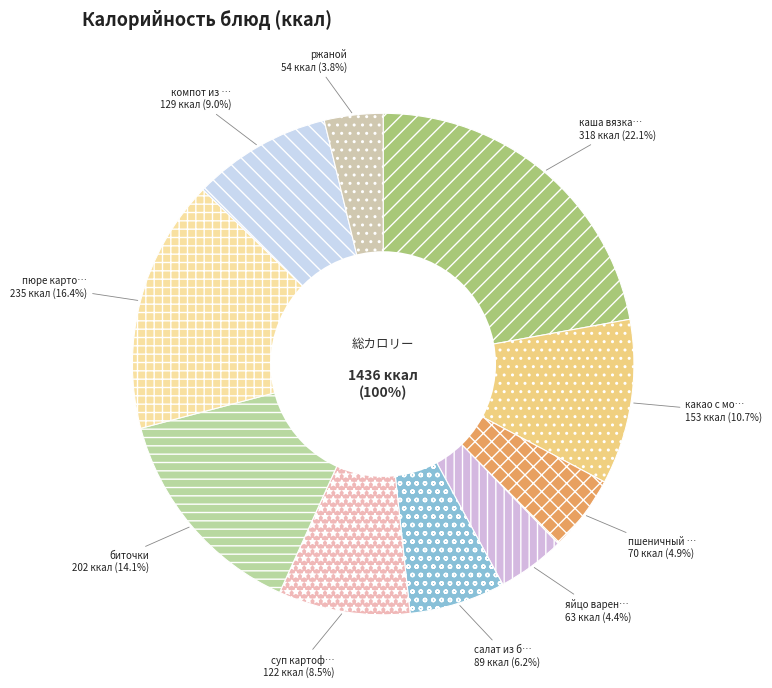

Which category has the smallest portion of the pie?

ржаной